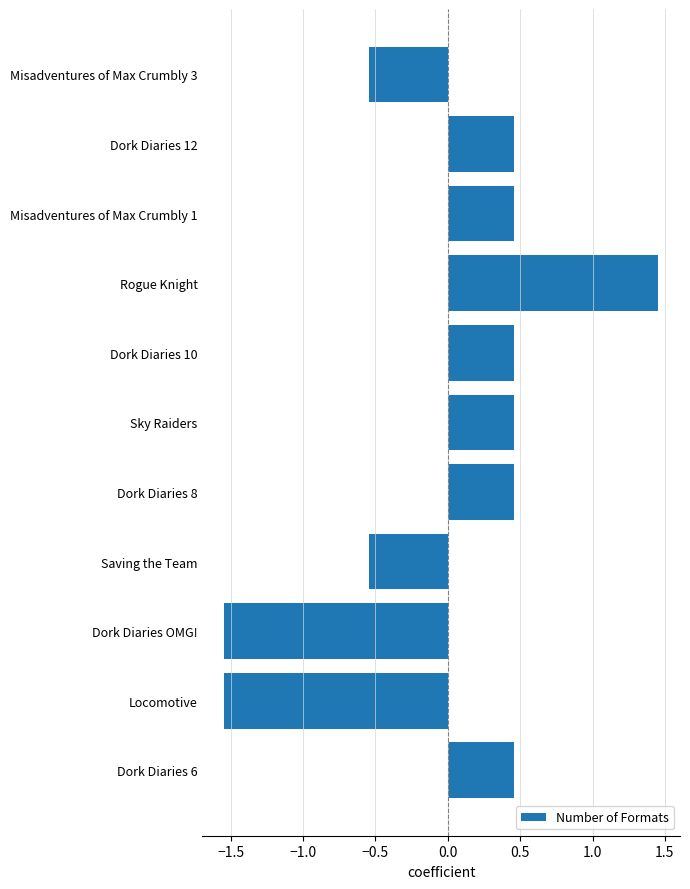

What position from the bottom is Dork Diaries OMG!?

3